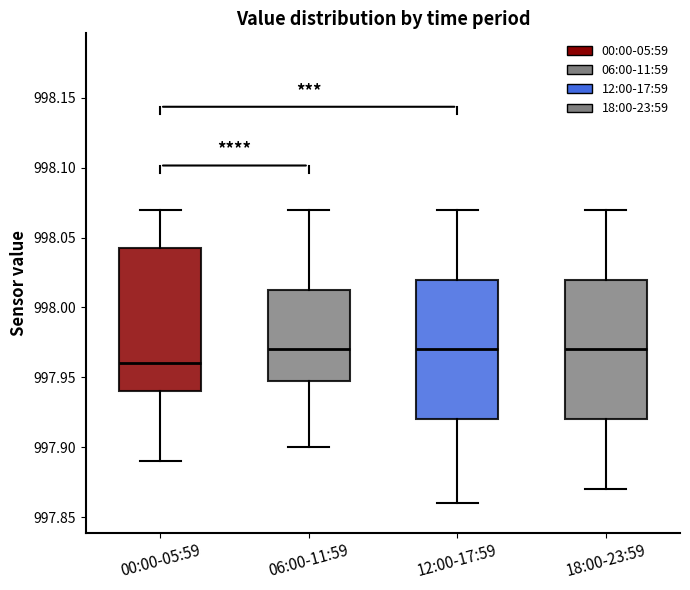

Where does the upper whisker of the box for 12:00-17:59 end on the y-axis? The values are not printed on the chart, so give them approximately, as read against the axis.

998.070